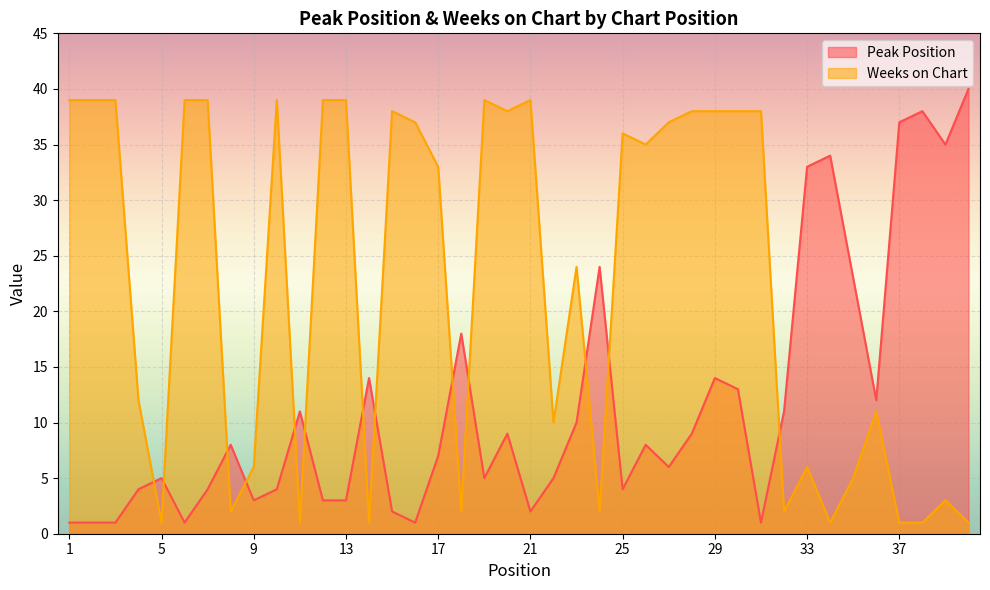

Which series has the largest range (max minus min)?

Peak Position